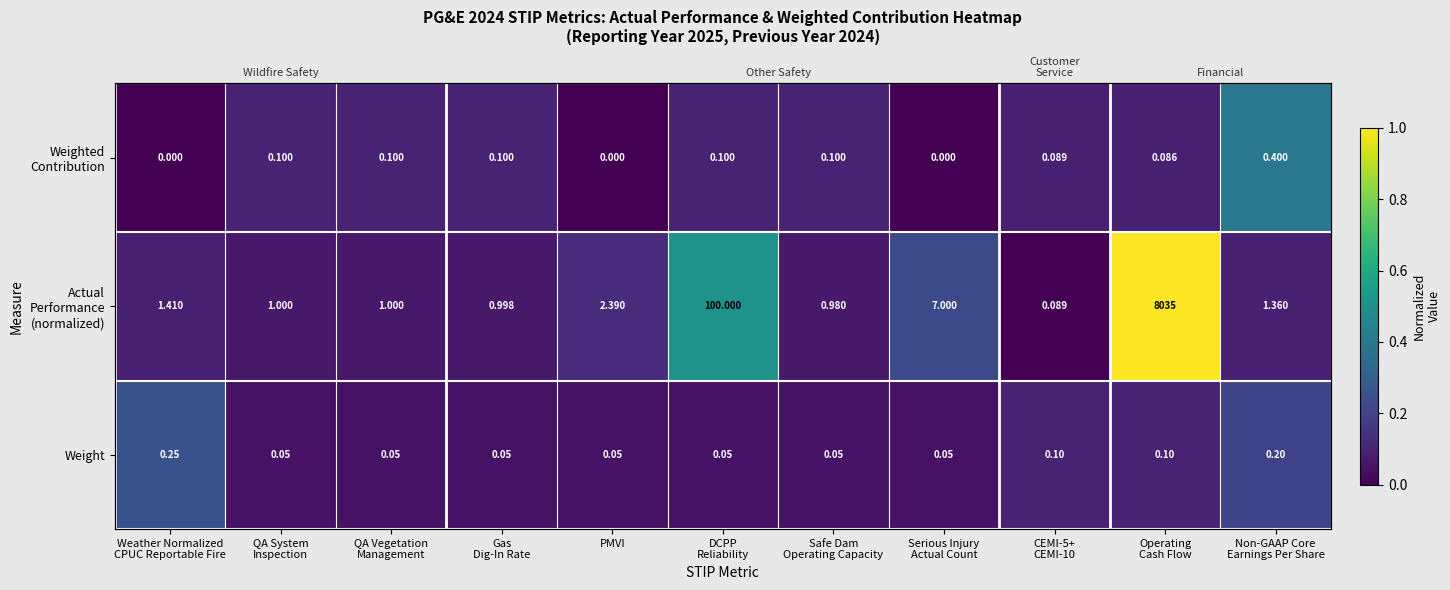

Rank the categories by Weighted Contribution value from highest to lowest.

Non-GAAP Core Earnings Per Share, QA System Inspection, QA Vegetation Management, Gas Dig-In Rate, DCPP Reliability, Safe Dam Operating Capacity, CEMI-5+ CEMI-10, Operating Cash Flow, Weather Normalized CPUC Reportable Fire, PMVI, Serious Injury Actual Count